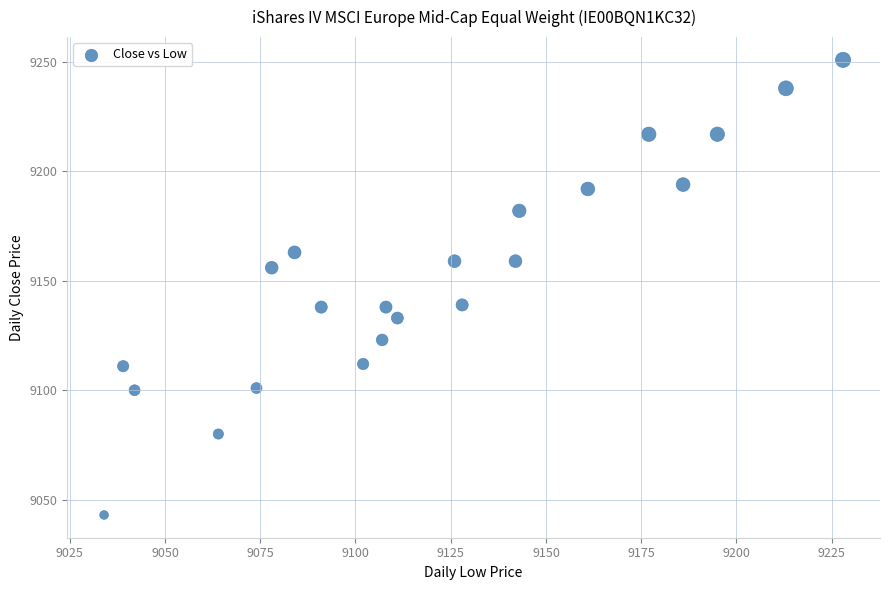

What is the range of X values (max minus min)?

194